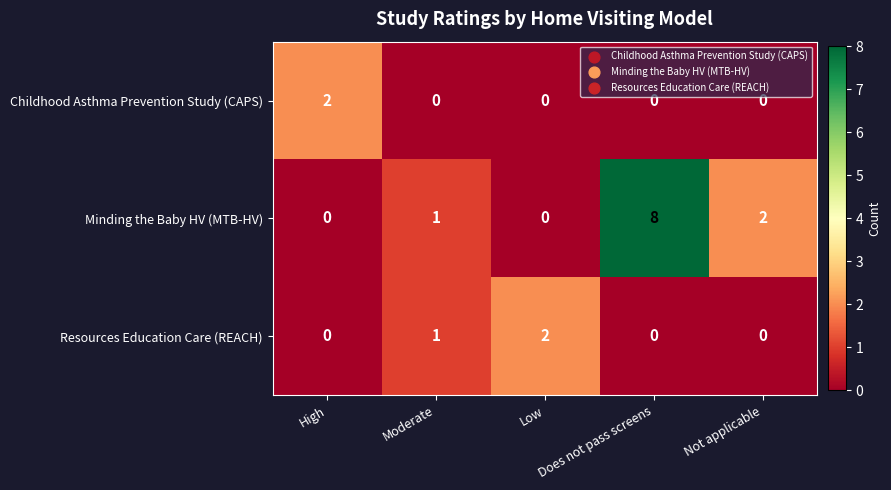

Which series has the largest total across all categories?

Minding the Baby HV (MTB-HV)